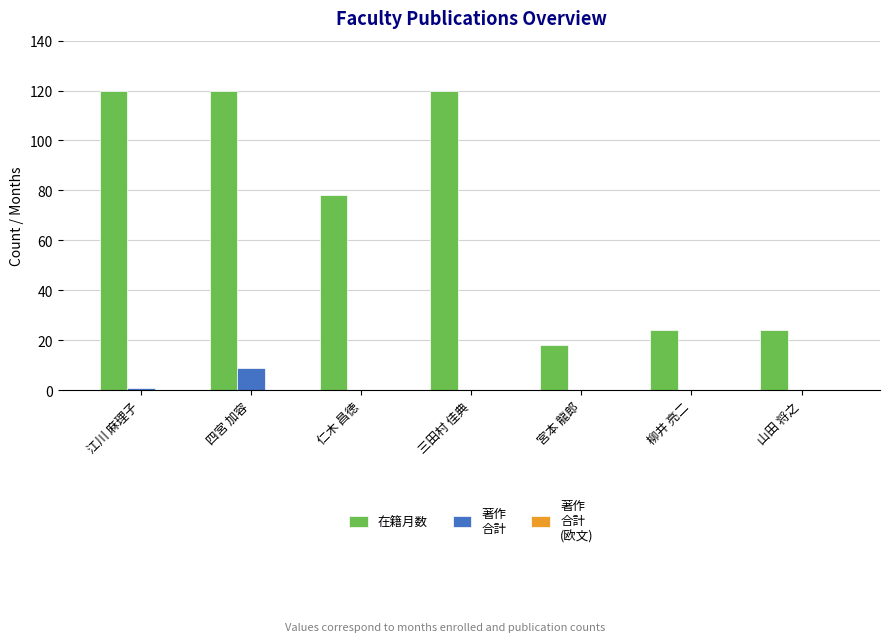

What is the maximum value shown in the chart?

120